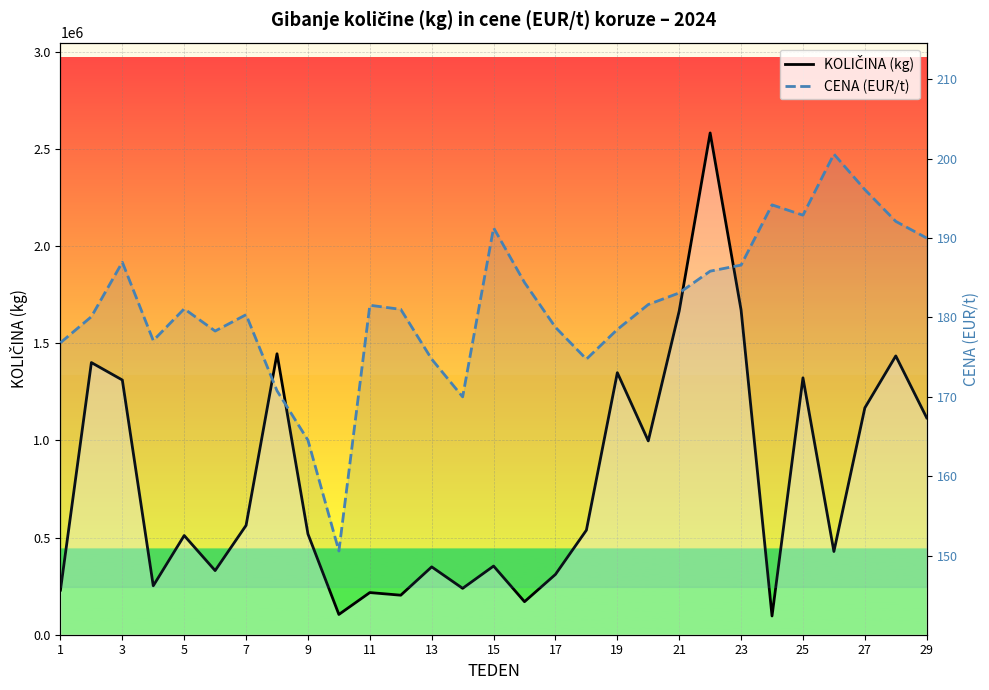

Which series has the largest range (max minus min)?

KOLIČINA (kg)